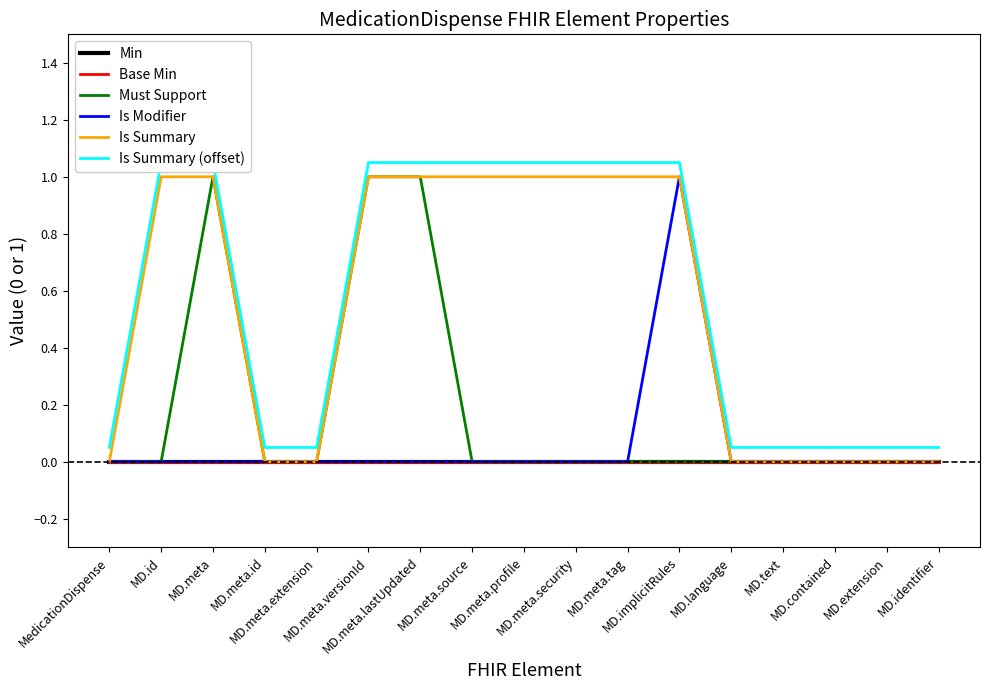

What position from the left is MD.meta.lastUpdated?

7